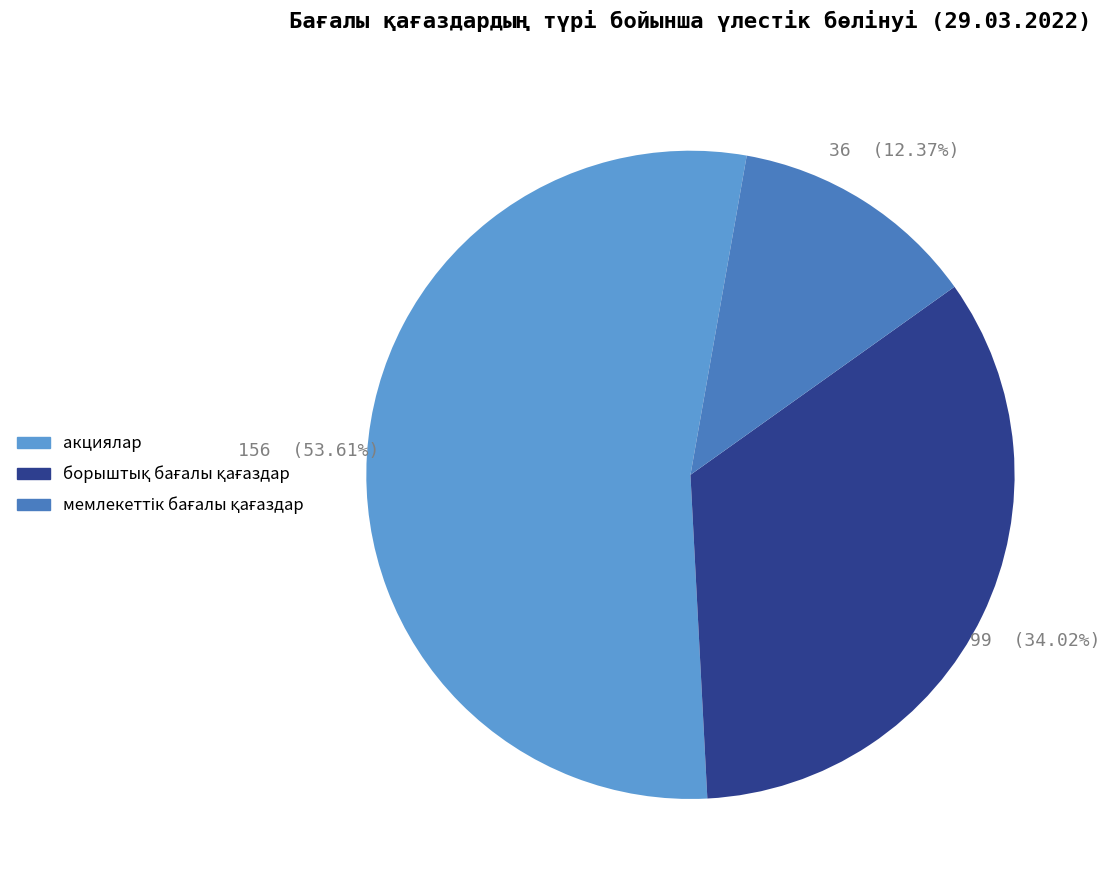

Which category has the biggest portion of the pie?

акциялар